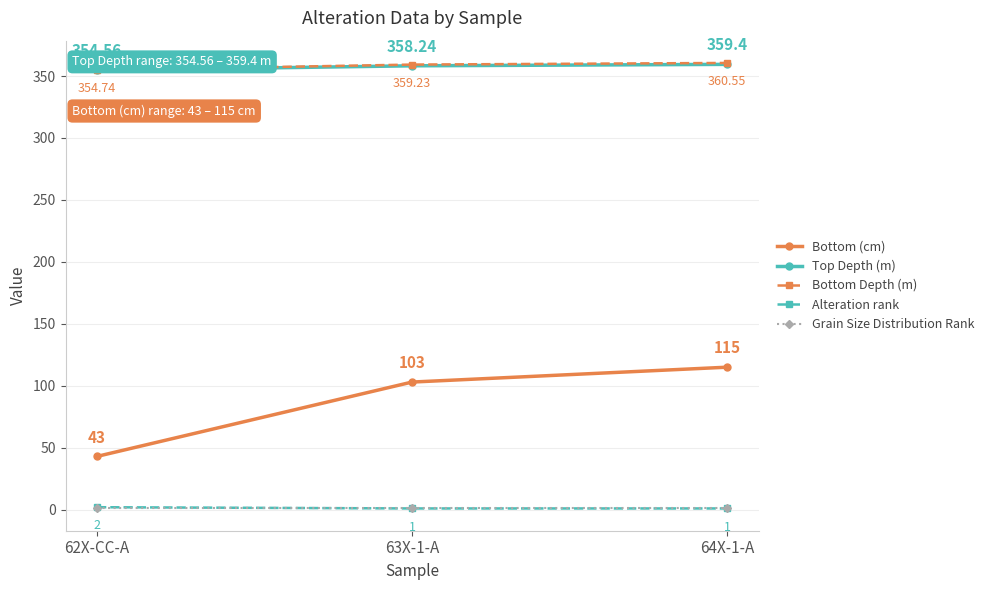

What is the total value across all series at 64X-1-A?

837.0